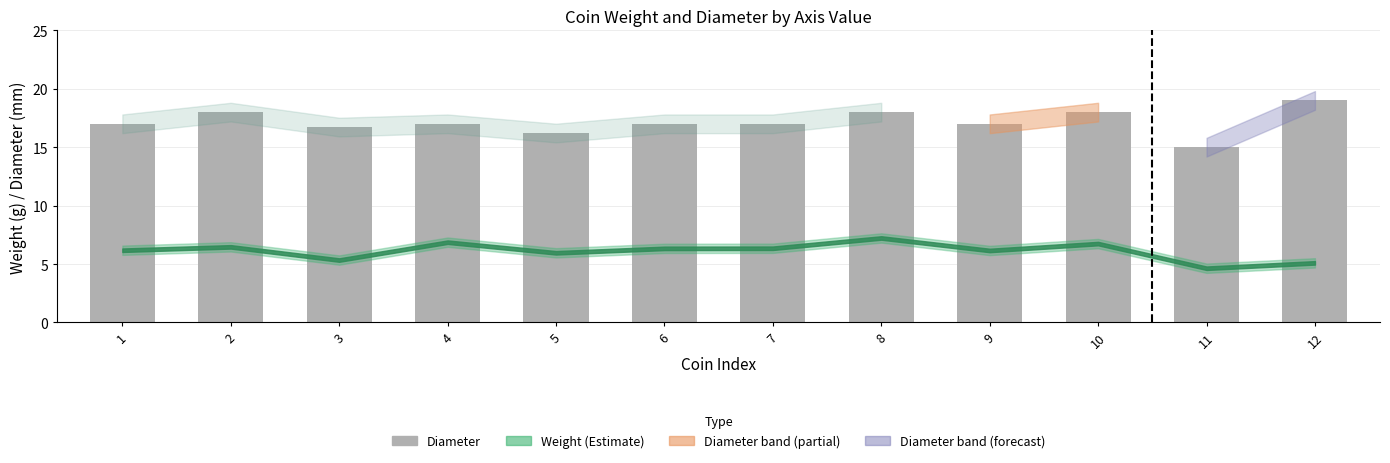

What value does the data have at 12?

19.0